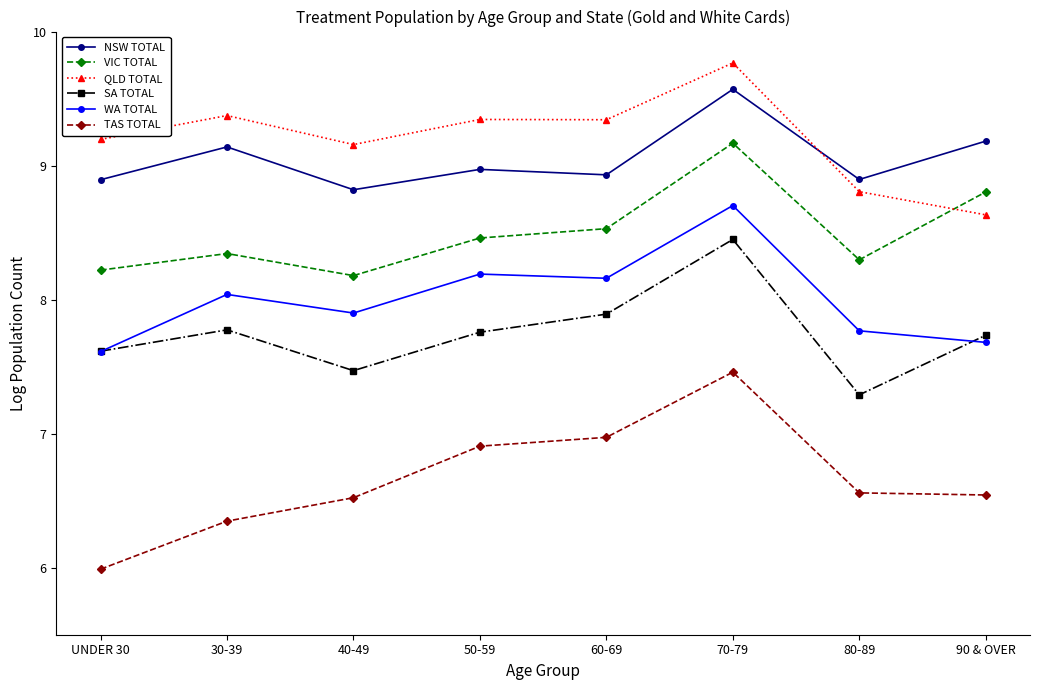

At which category does NSW TOTAL reach its first local valley?

40-49